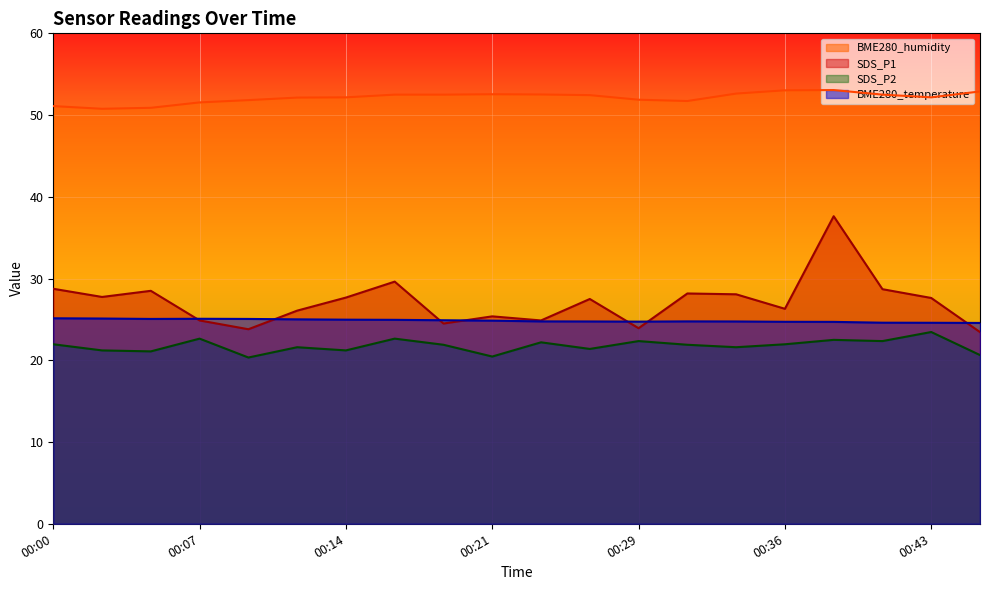

Is the value of SDS_P1 at 00:33 greater than the value of BME280_temperature at 00:33?

Yes